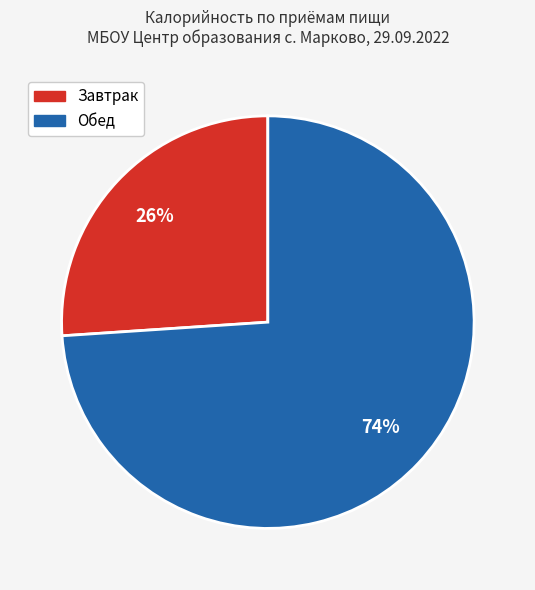

Does any single category account for the majority?

Yes